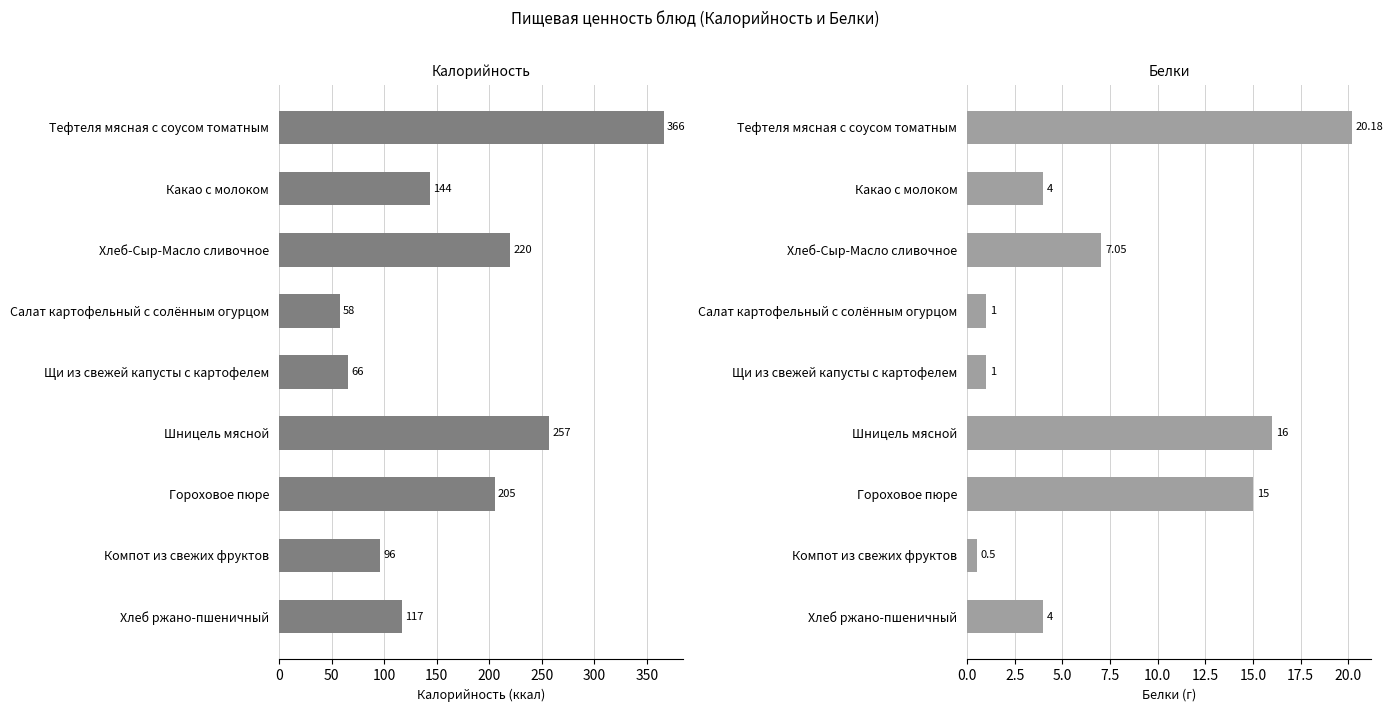

Which series has the largest total across all categories?

Калорийность